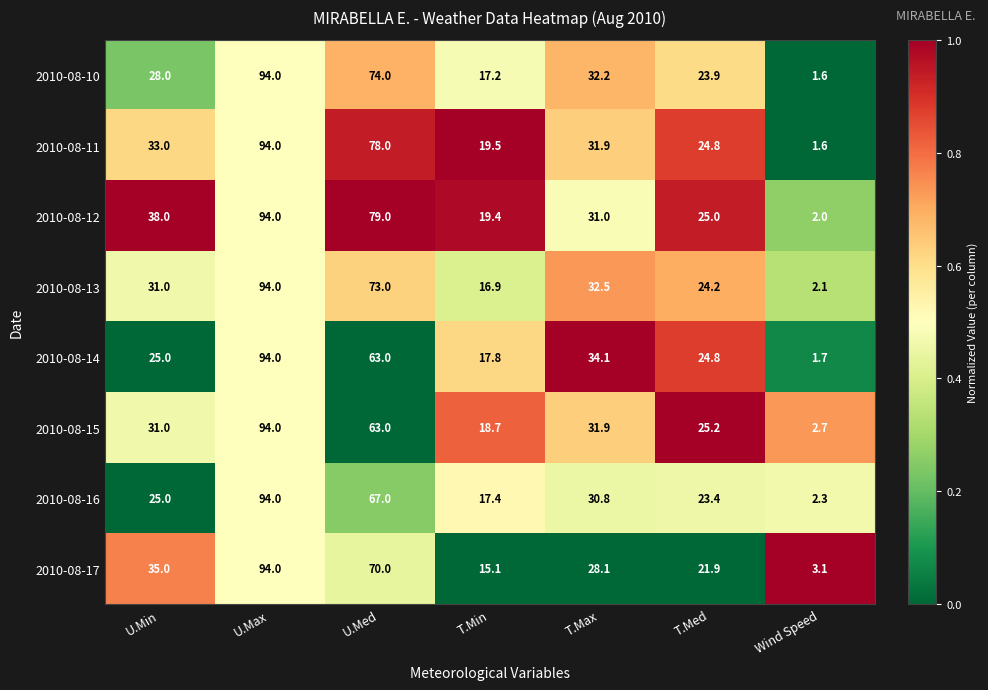

What is the difference between the 2010-08-16 values at T.Med and U.Max?

70.6